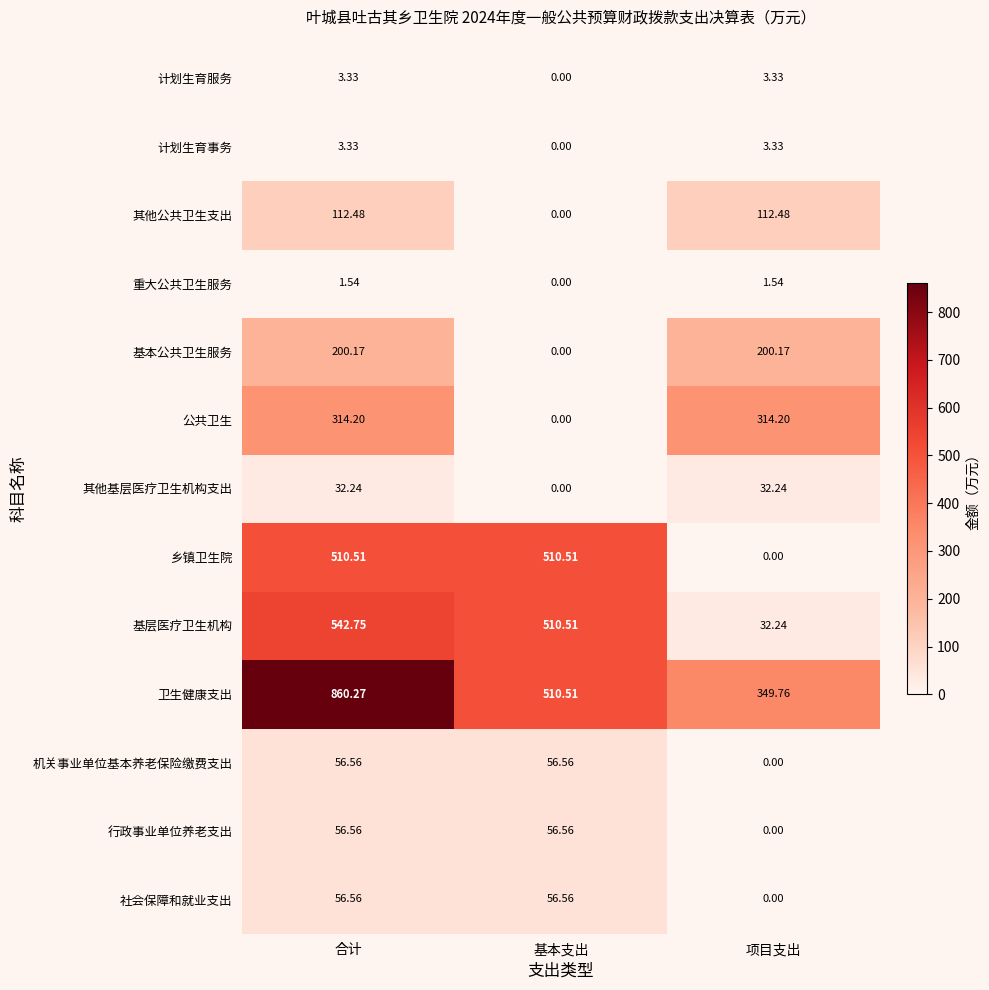

At which category does the chart reach its peak across all series?

合计